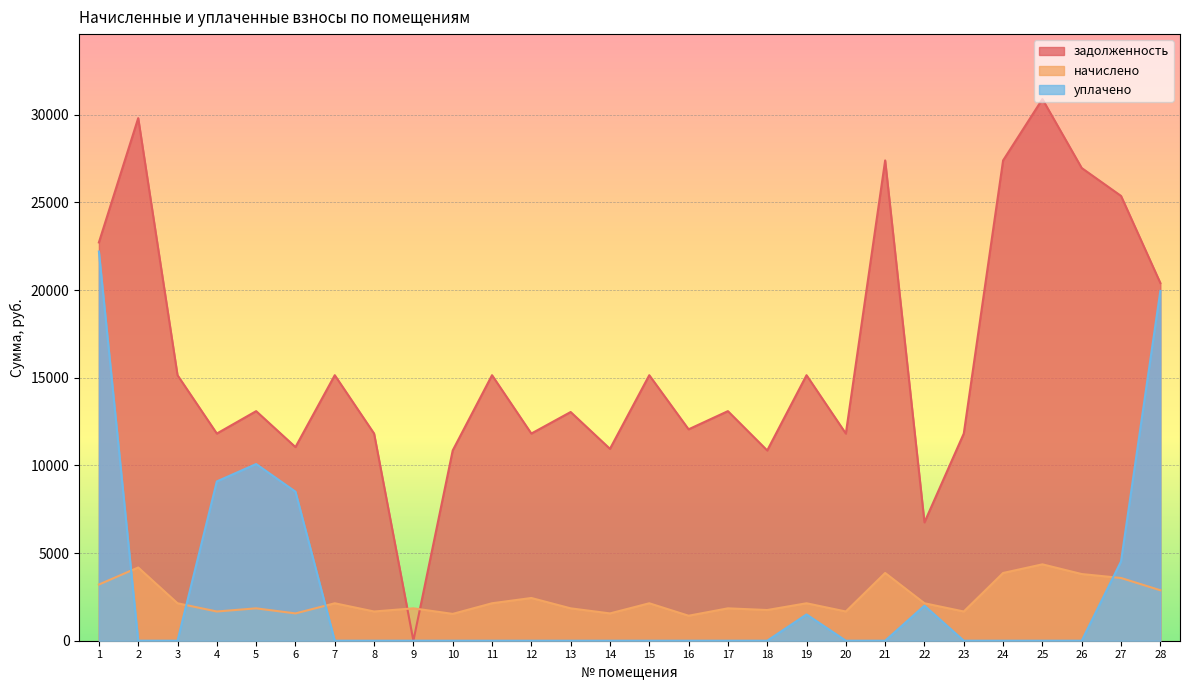

What is the difference between the highest and lowest values at 26?

26966.2